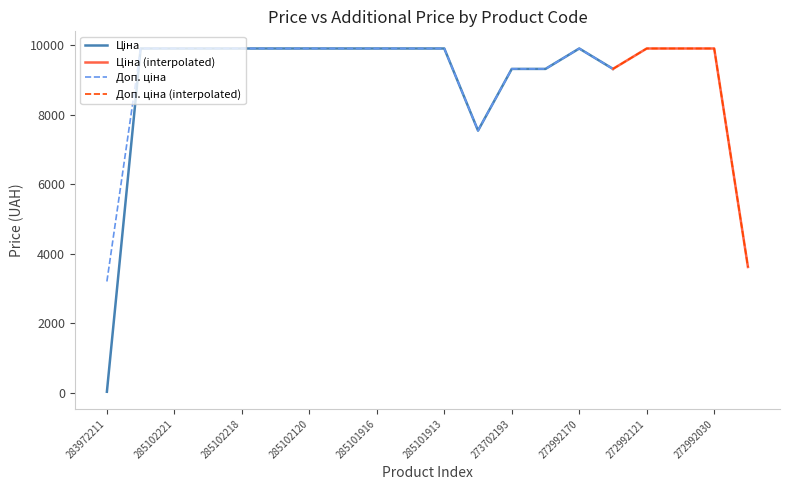

At which category is the sum across all series the highest?

285101569